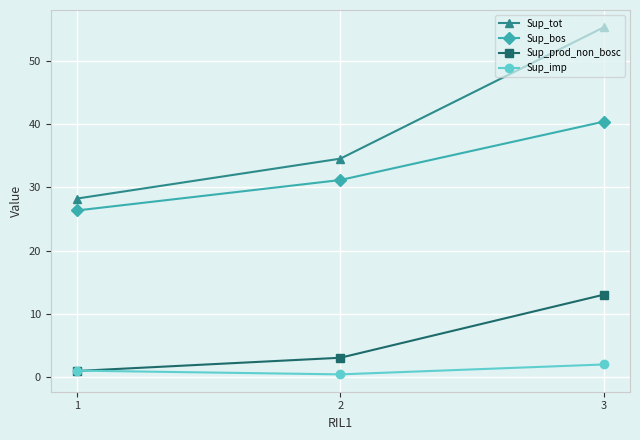

How many data points does each series have?

3